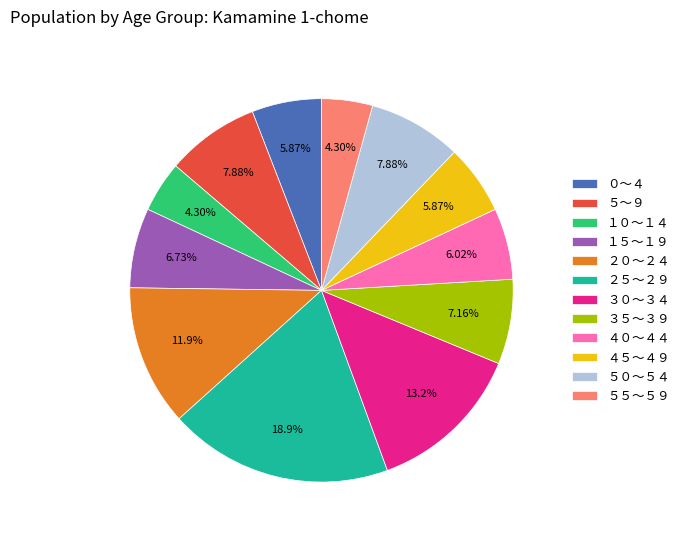

Between ０～４ and ５５～５９, which is larger?

０～４